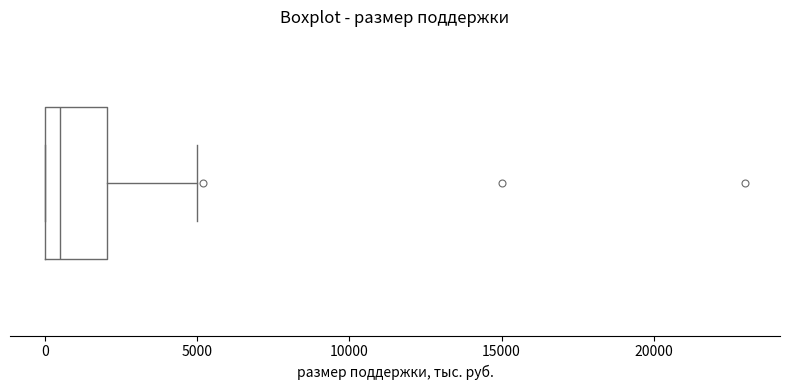

Read this box plot against the x-axis: the position of the median line, the range covered by the box, and the ends of both whiskers. The values are not printed on the chart, so give them approximately, as read against the axis.

median 500, box 0 to 2000, whiskers 0 to 5000